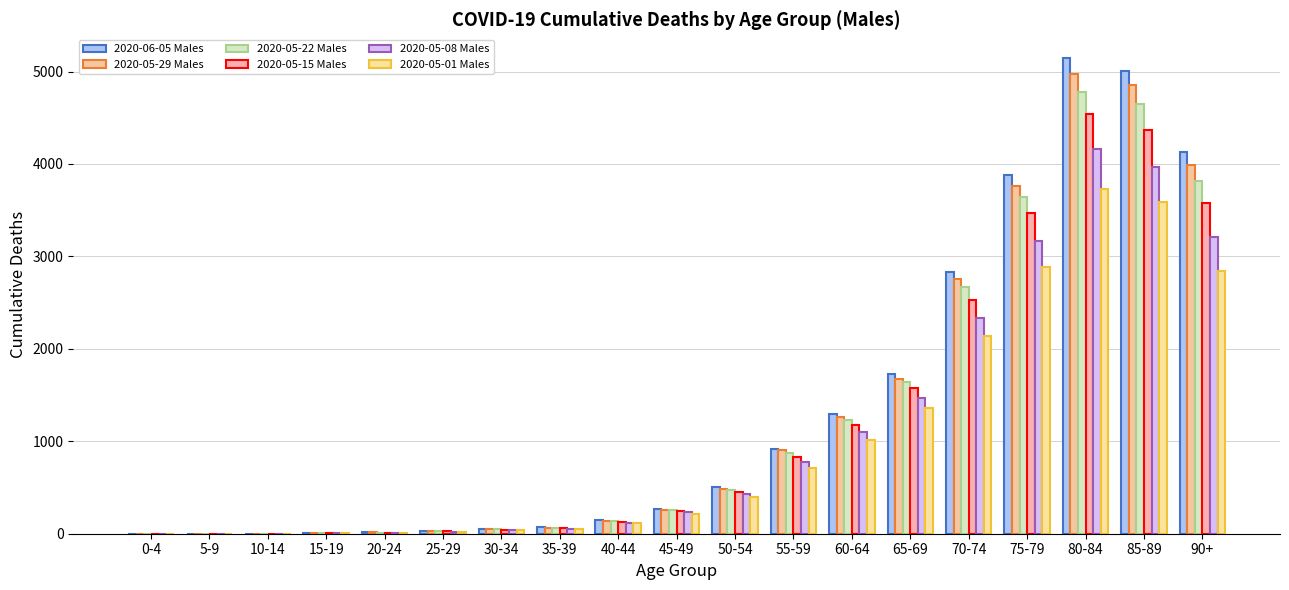

Are the bars grouped side by side (vs. stacked)?

Yes